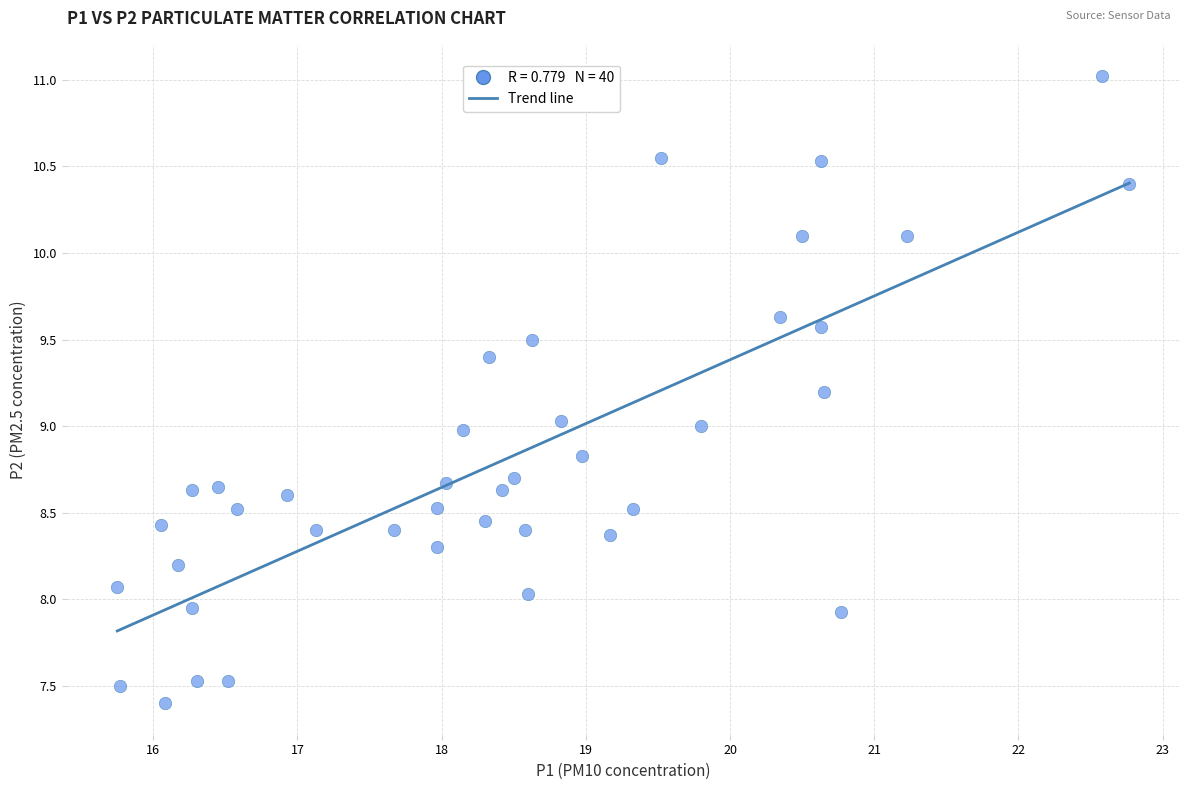

What is the range of X values (max minus min)?

7.0